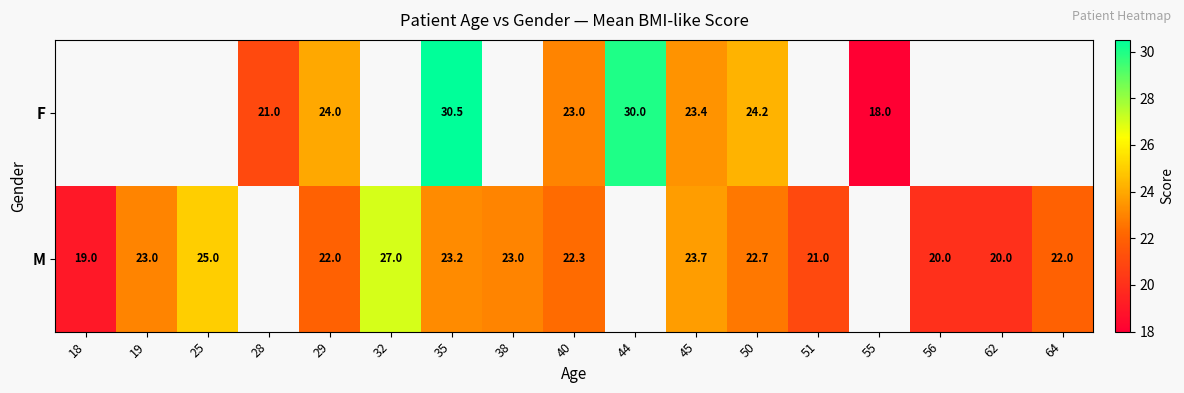

Is it true that M equals 11.0 at 51?

False